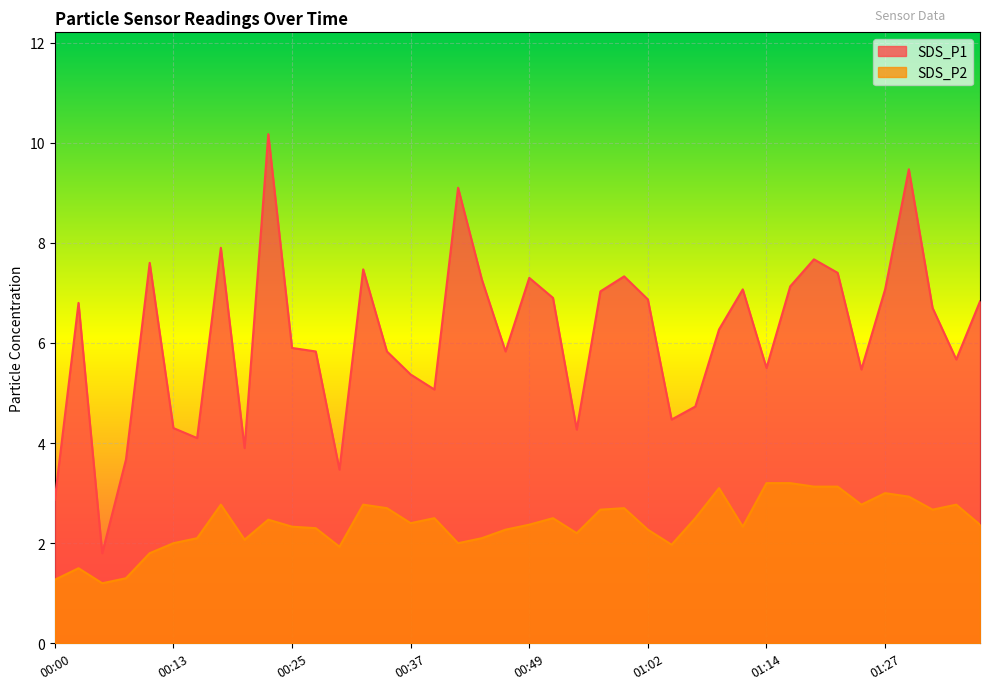

At which label is SDS_P2 closest to 2?

00:13